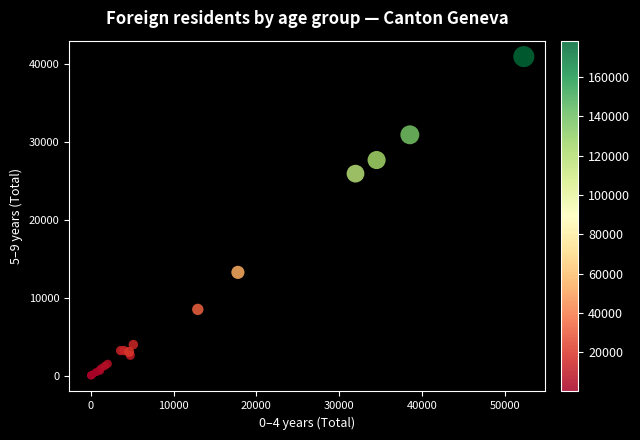

What Y value in the scatter plot is closest to 20493?

25935